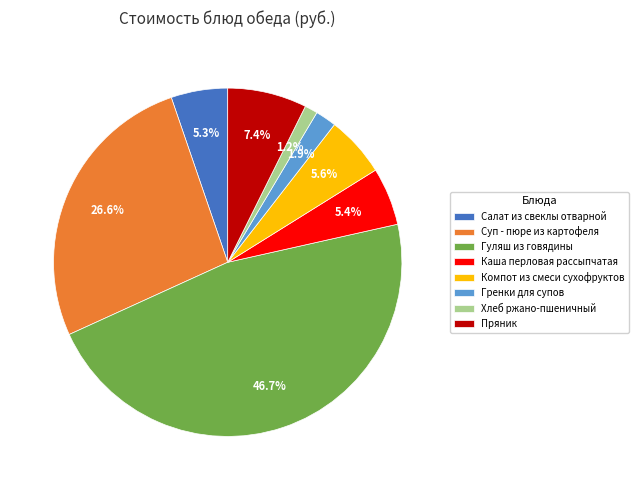

Is it true that Каша перловая рассыпчатая is 5% of the pie?

True